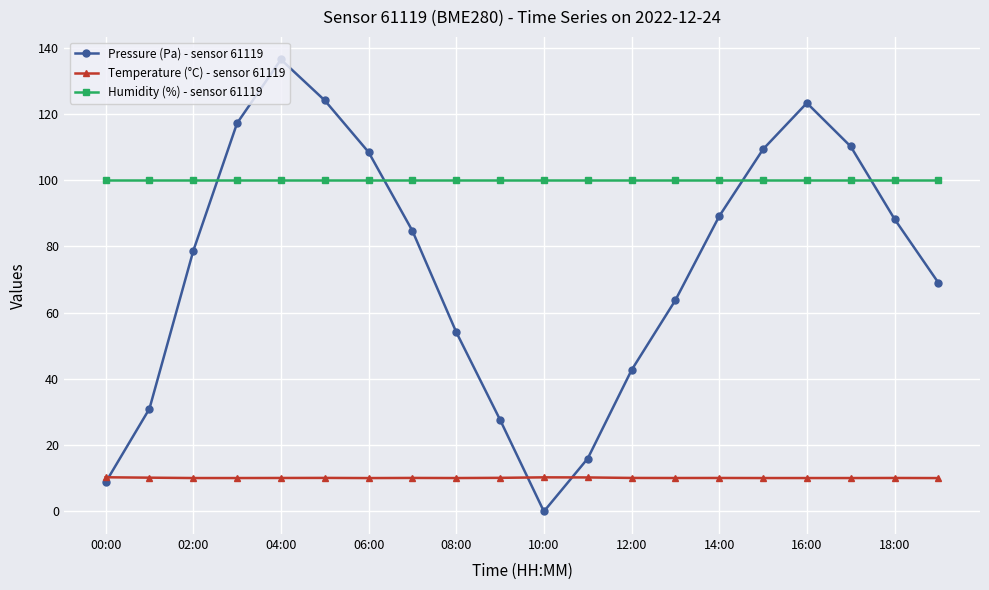

At how many categories does at least one series exceed 66?

20